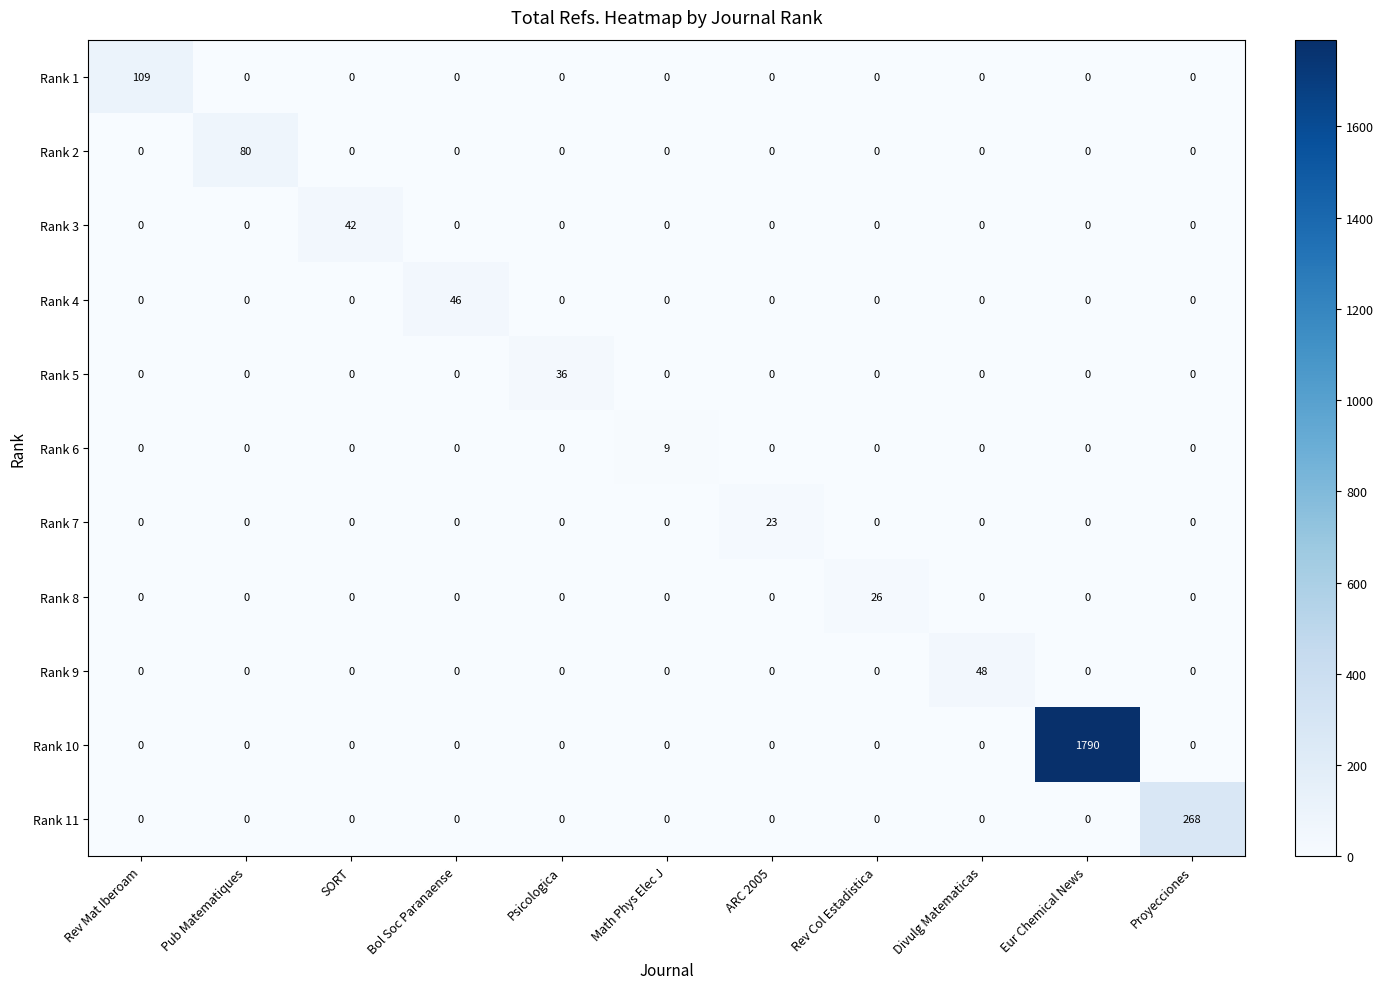

What is the difference between the maximum and minimum values in the Rank 6 series?

9